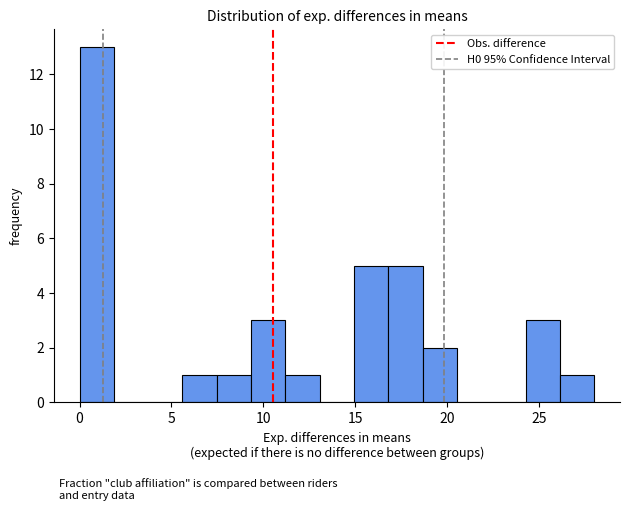

Around what value on the x-axis is the tallest bar? Give the approximate position of its centre, as read against the axis.

1.0